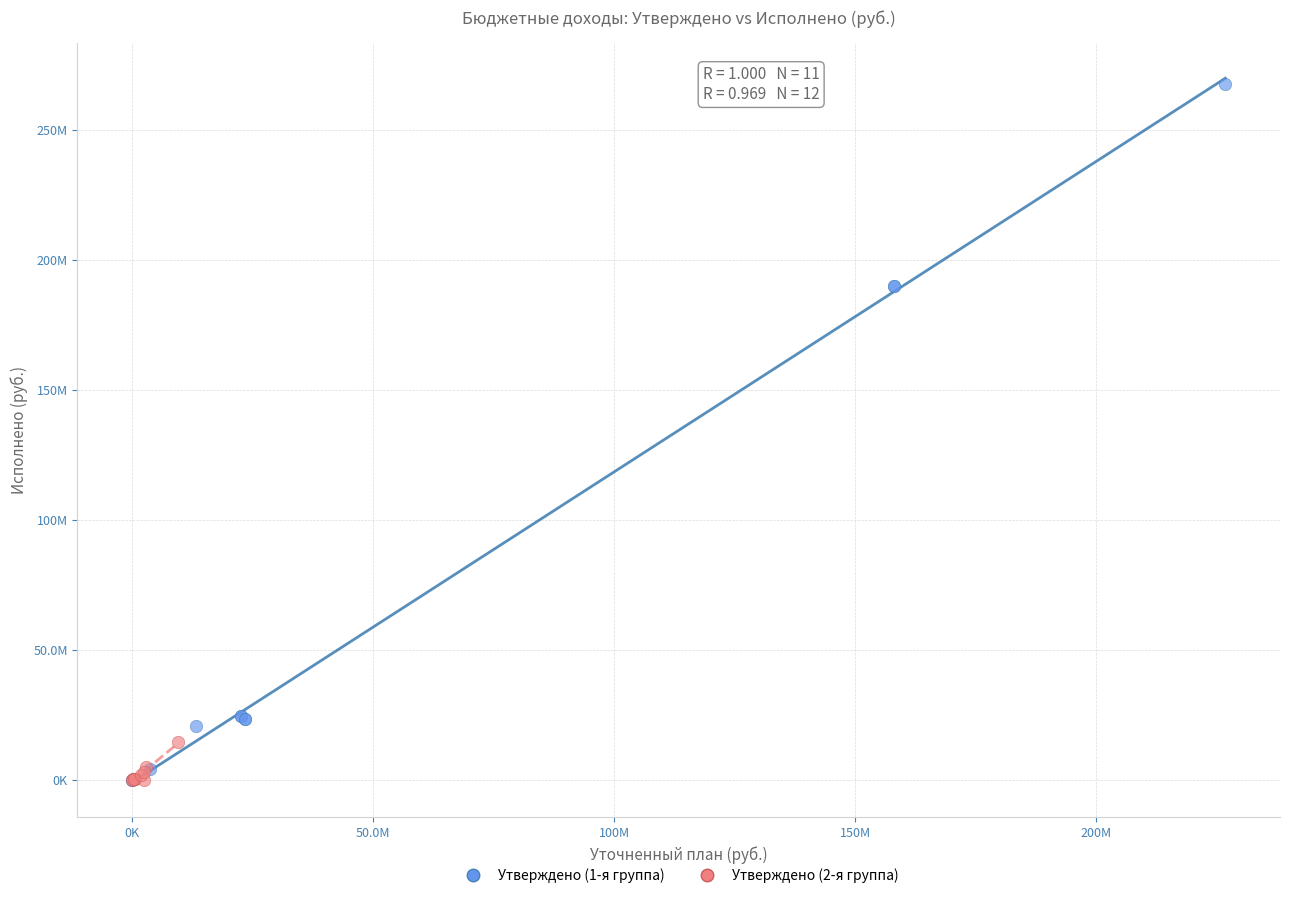

Which series contains the highest Y value?

Утверждено (1-я группа)